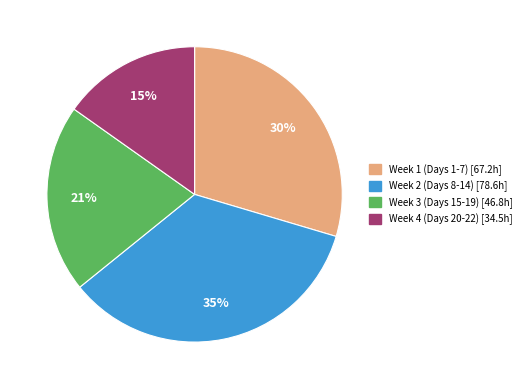

To the nearest percent, what is the average slice percentage?

25%